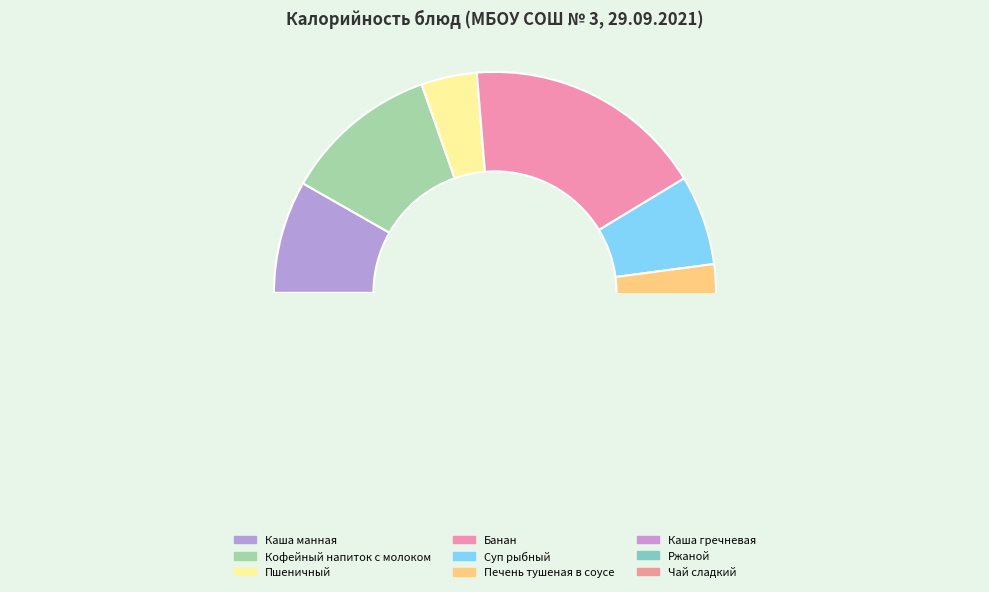

Which category has the smallest portion of the pie?

Чай сладкий